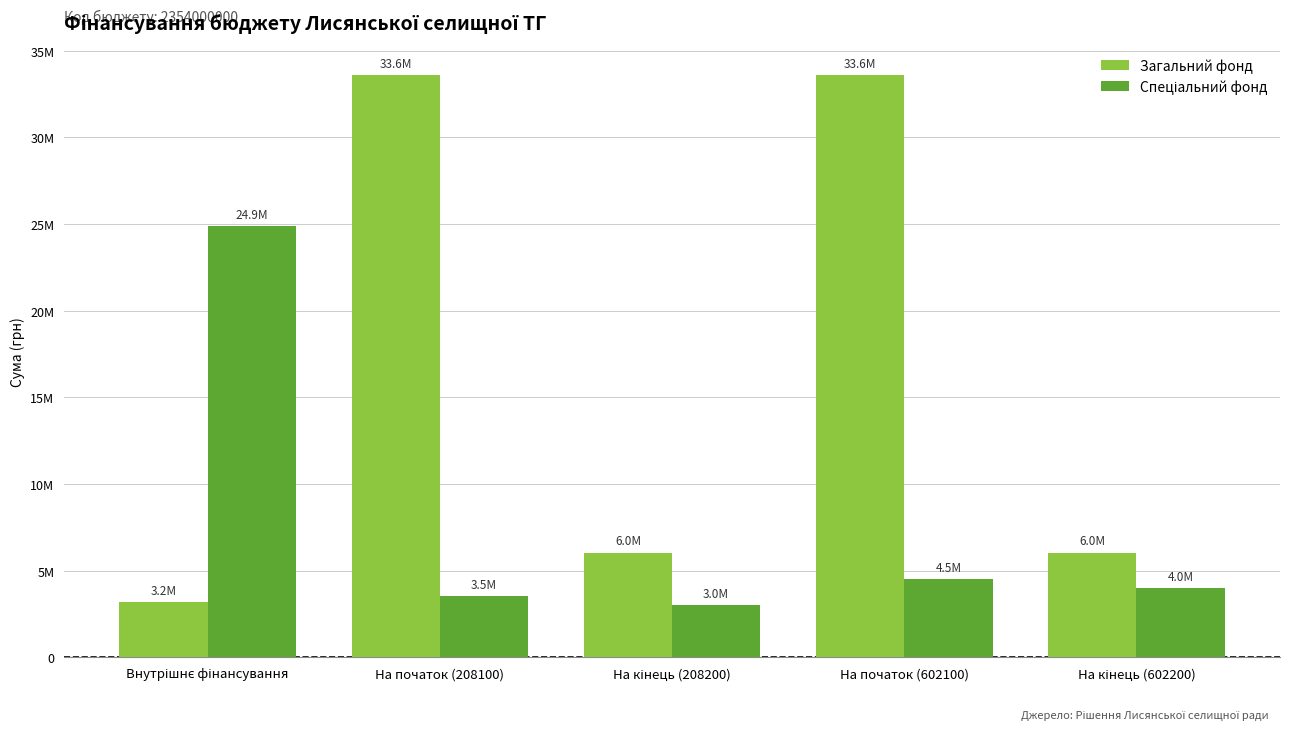

Where is Спеціальний фонд nearest to the value 13944810?

На початок (602100)